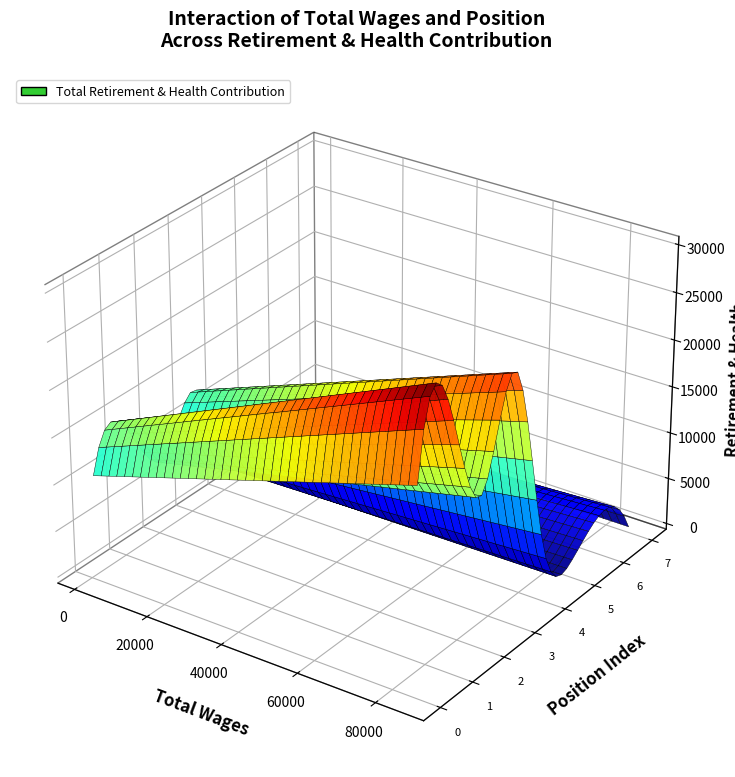

Reading left to right, extract all data points from this chart.

total_wages: 85908	57978	49019	39640	34768	12413	9640	1449
total_retirement_health: 21325	26445	15651	25995	5655	1151	3963	0